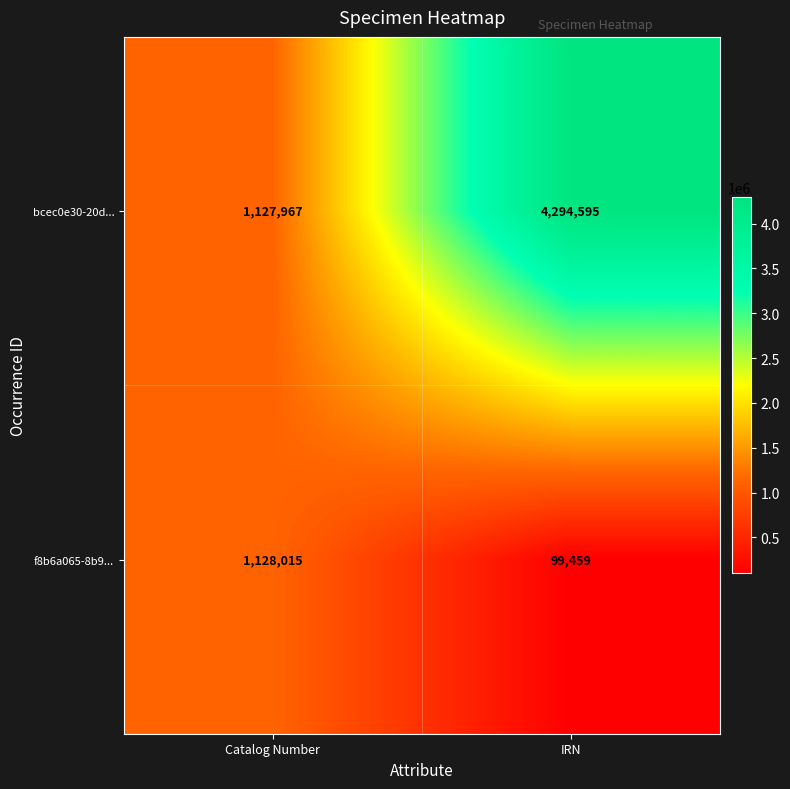

Is it true that f8b6a065-8b9... equals 99459 at IRN?

True